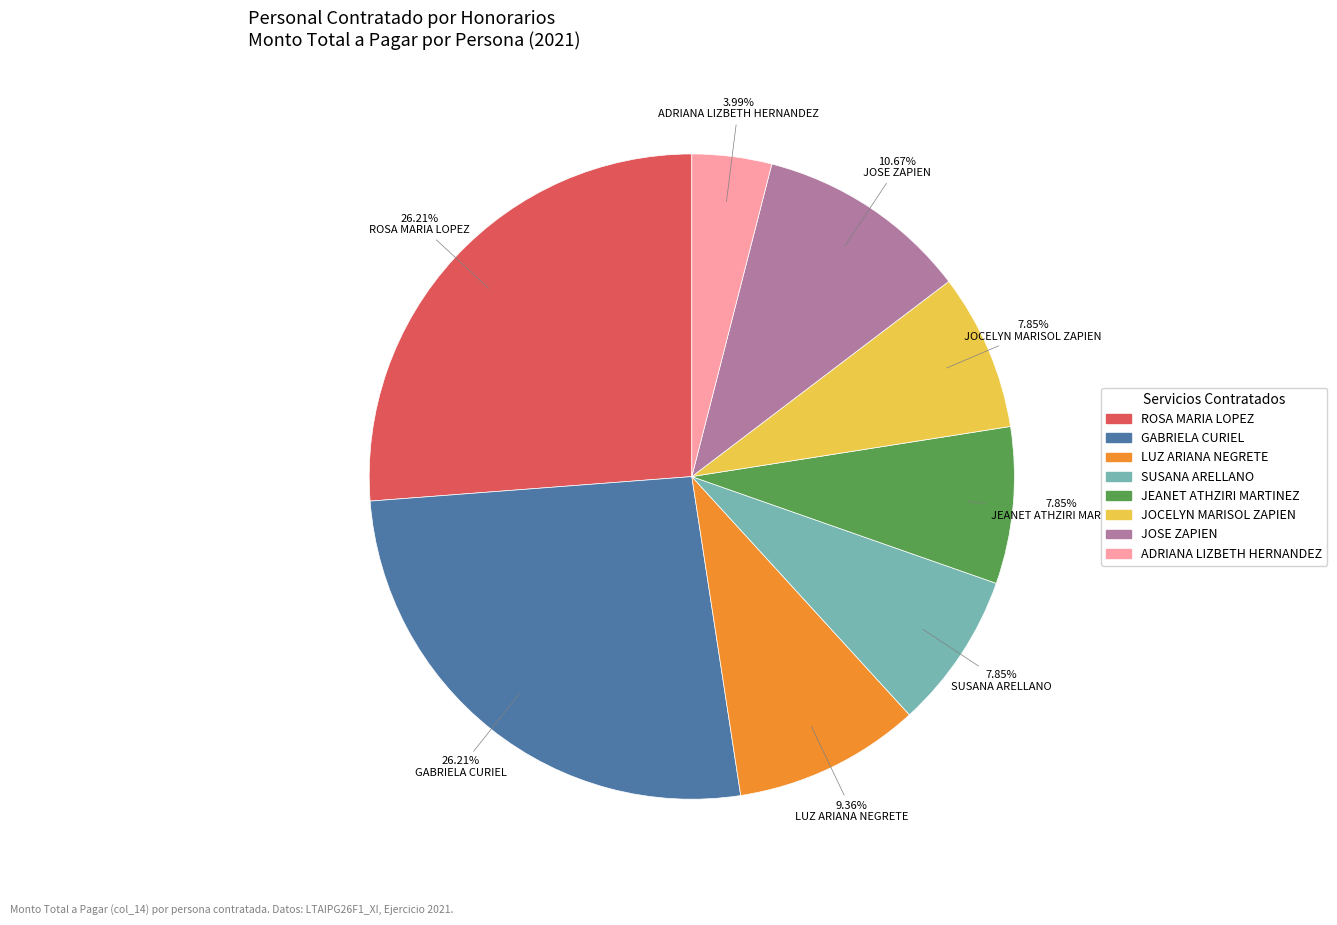

Is the sum of ADRIANA LIZBETH HERNANDEZ and SUSANA ARELLANO greater than half?

No